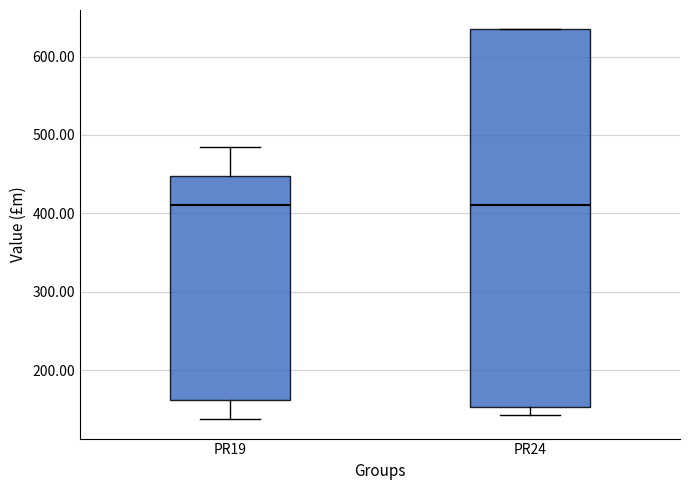

Comparing the boxes themselves (not the whiskers), which one is the tallest?

PR24